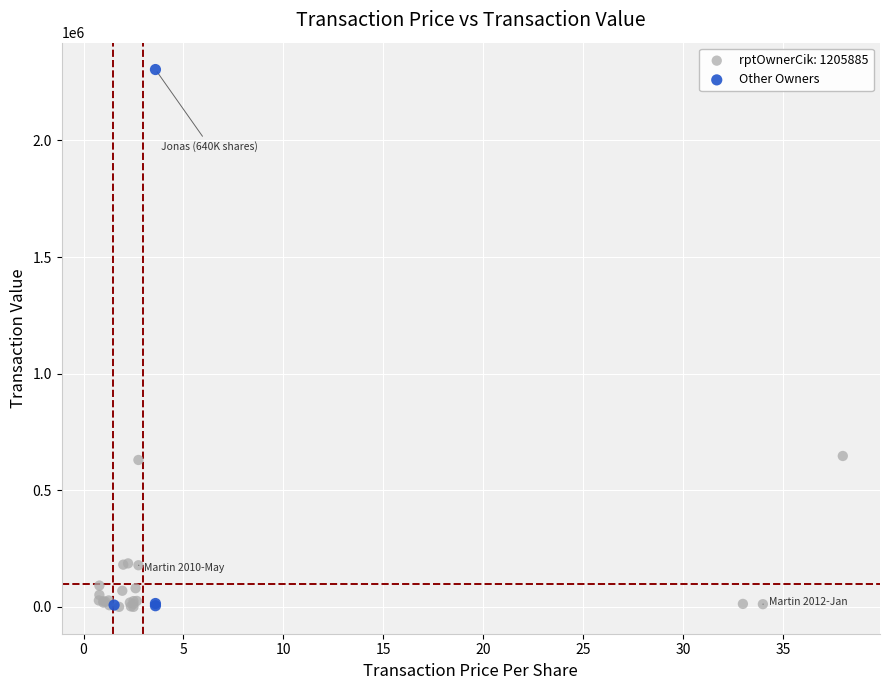

Which series reaches the maximum Y coordinate?

Other Owners